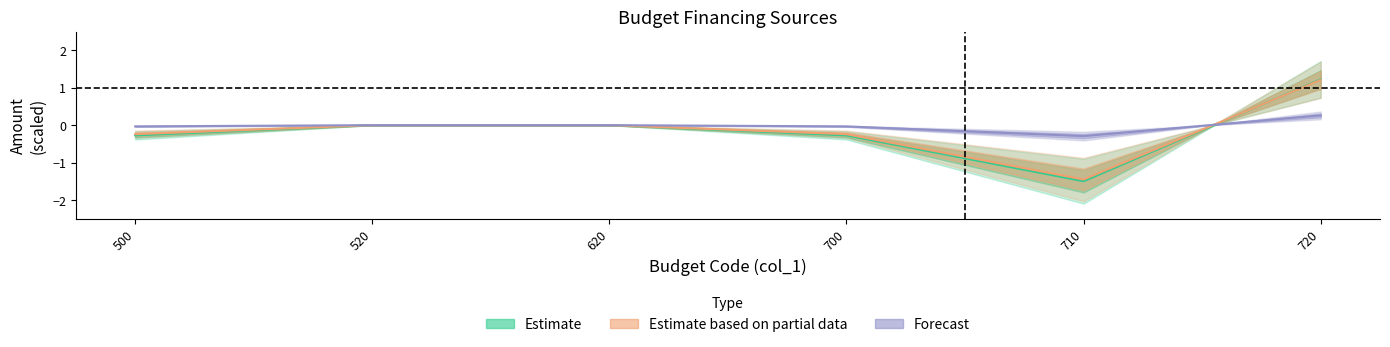

Rank the series at 500 from highest to lowest value.

Forecast, Estimate based on partial data, Estimate